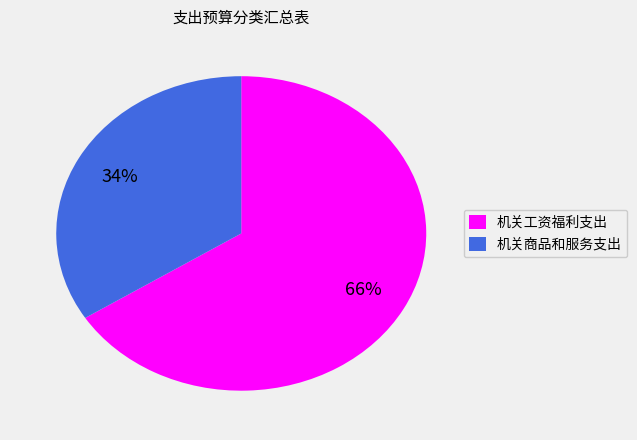

Which category has the smallest portion of the pie?

机关商品和服务支出